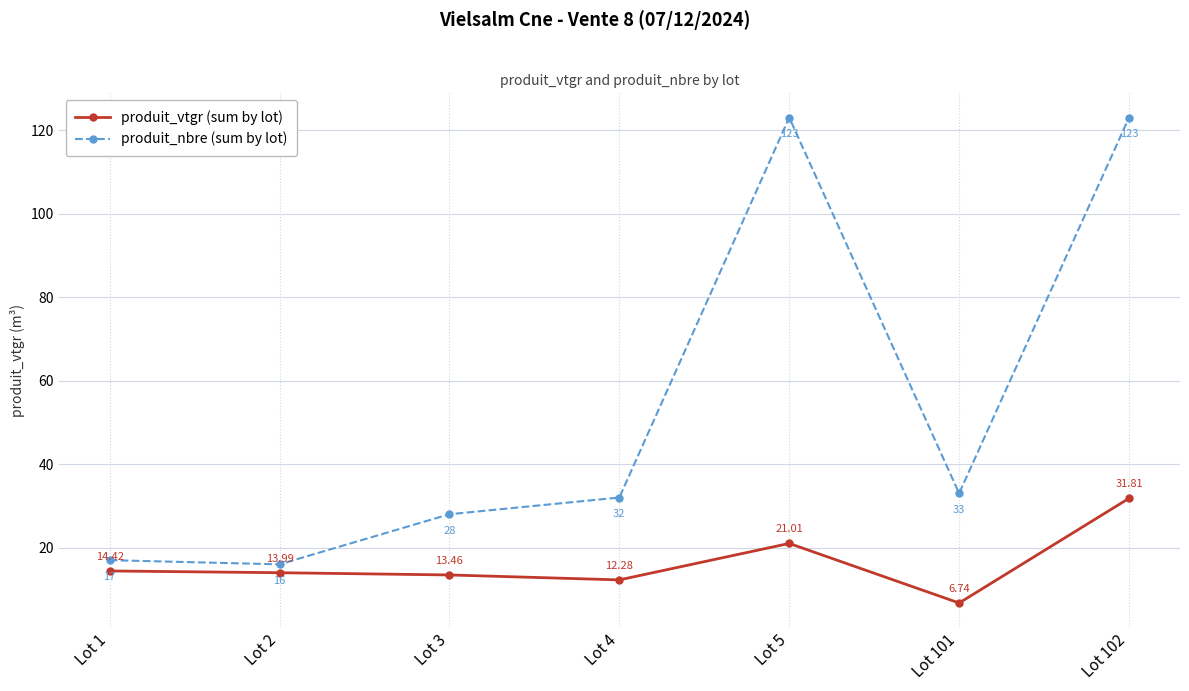

What is the sum of the produit_nbre (sum by lot) values at Lot 1 and Lot 2?

33.0